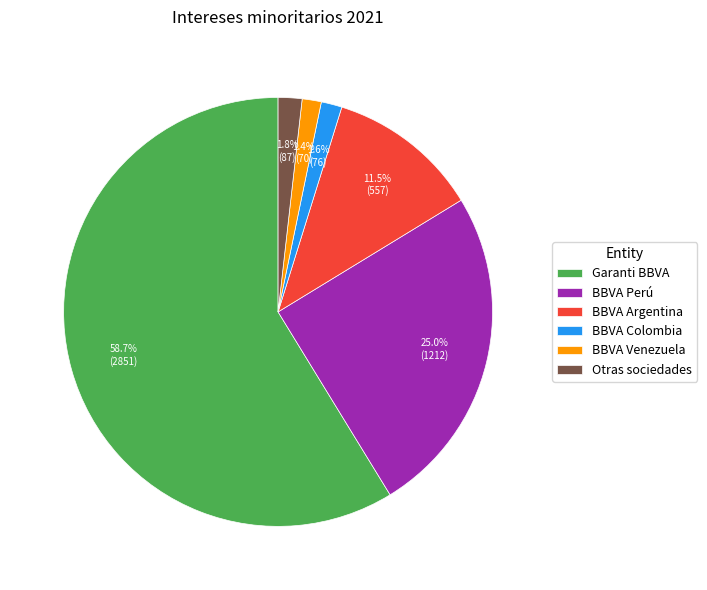

Is it true that BBVA Perú is 25% of the pie?

True